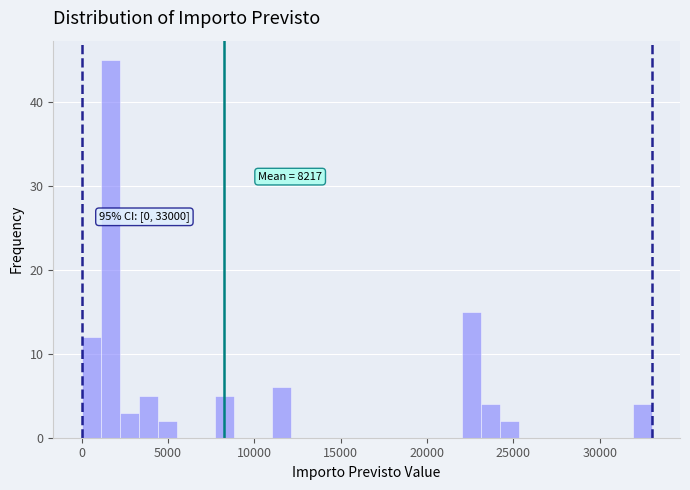

Read against the x-axis, roughly where is the centre of the tallest bar?

1500